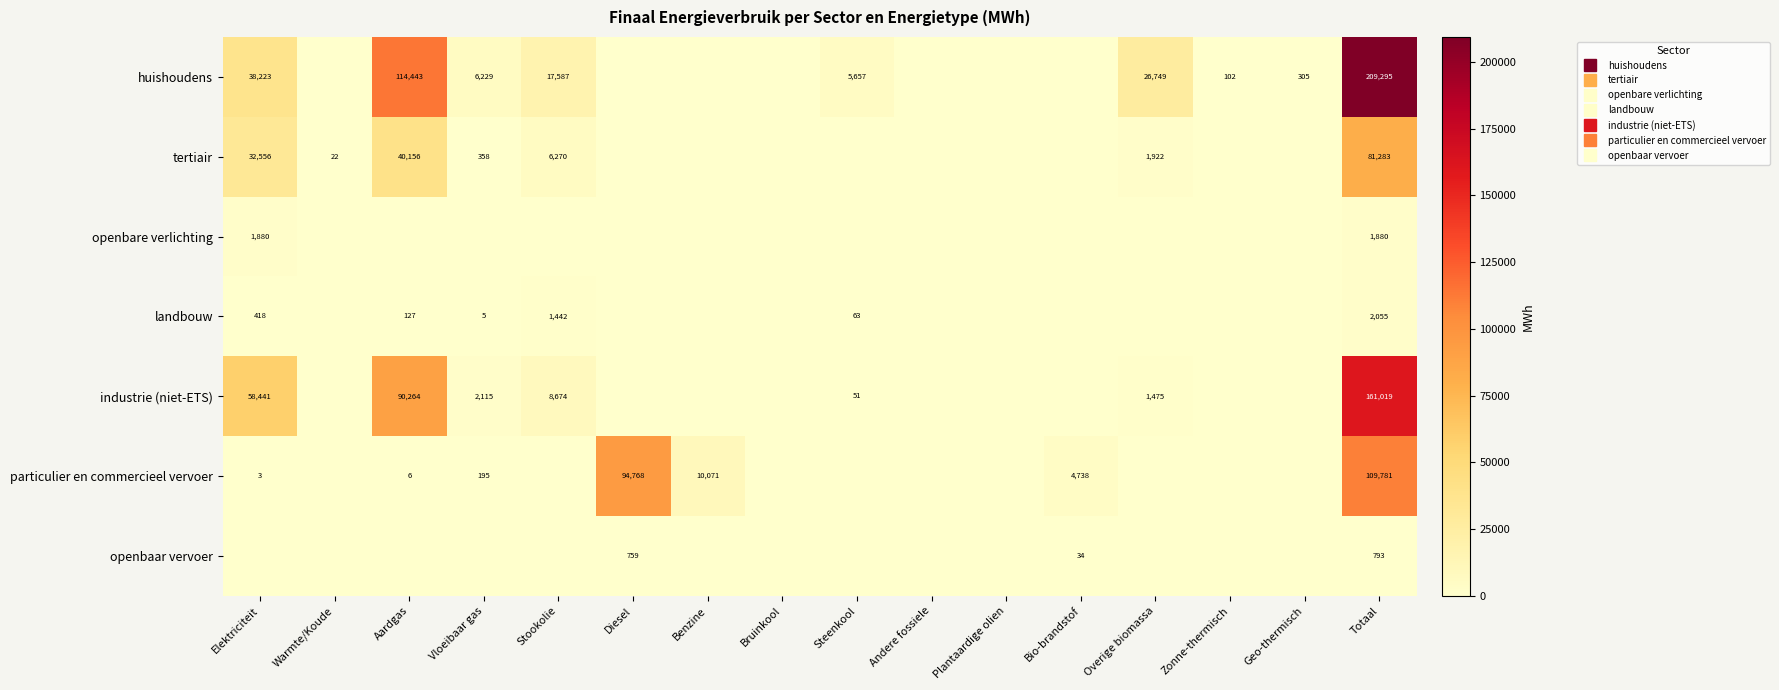

What is the difference between the maximum and minimum values in the landbouw series?

2055.2